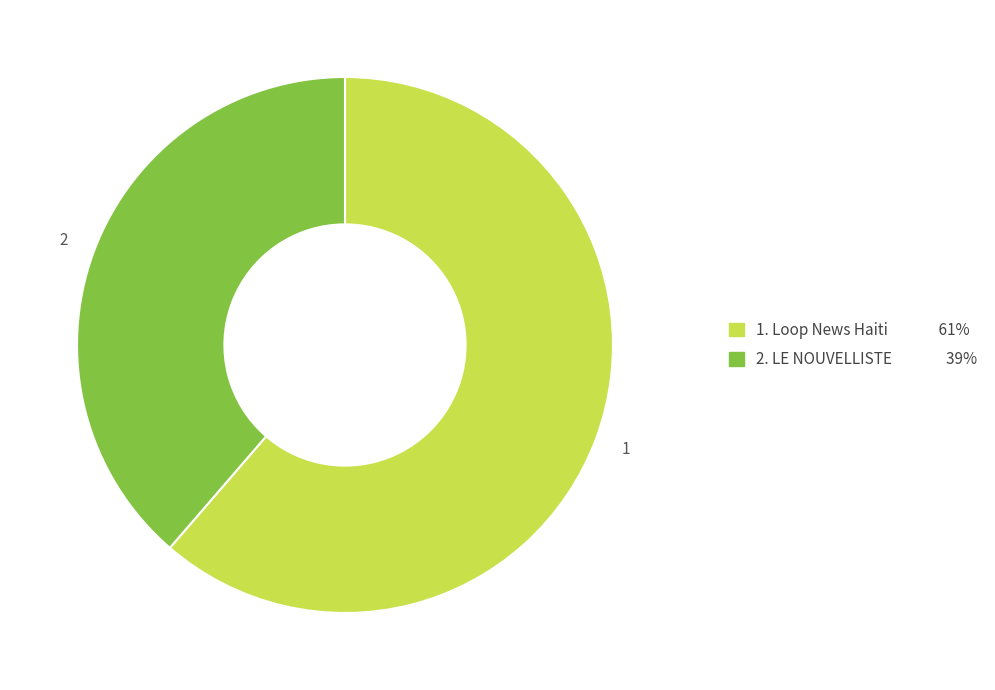

How many segments does this pie chart have?

2